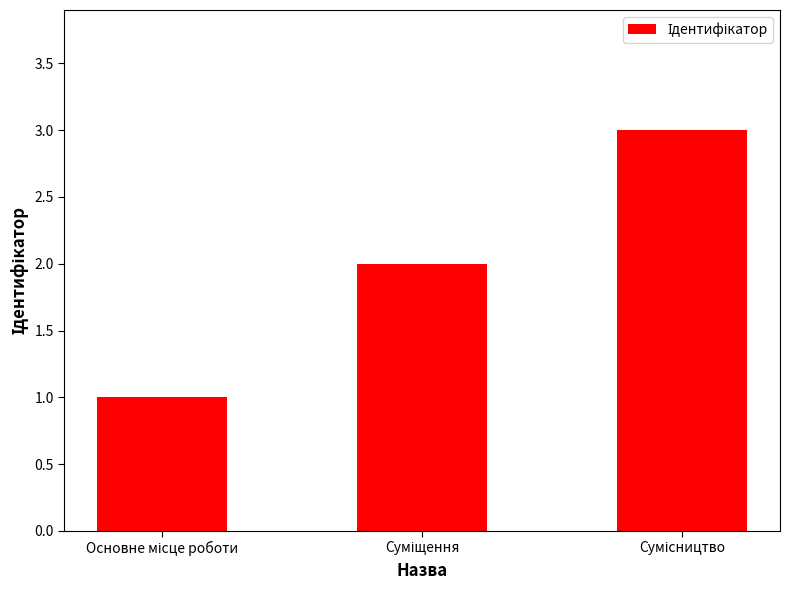

What is the sum of all values?

6